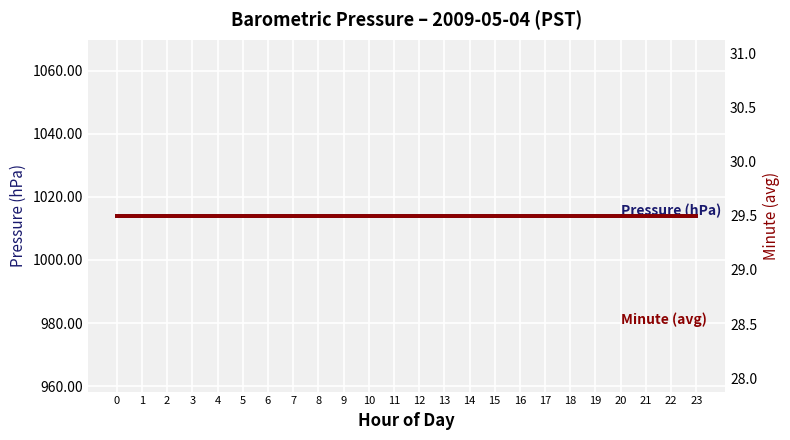

True or false: Pressure (hPa) and Minute (avg) cross at least once.

False